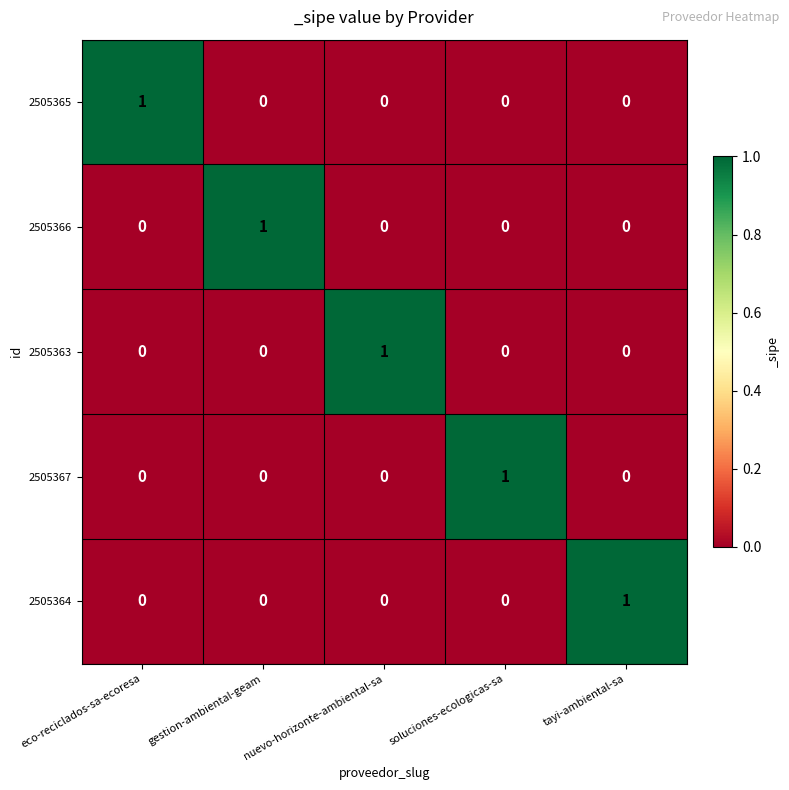

The 2505366 series shows 0 at tayi-ambiental-sa. True or false?

True